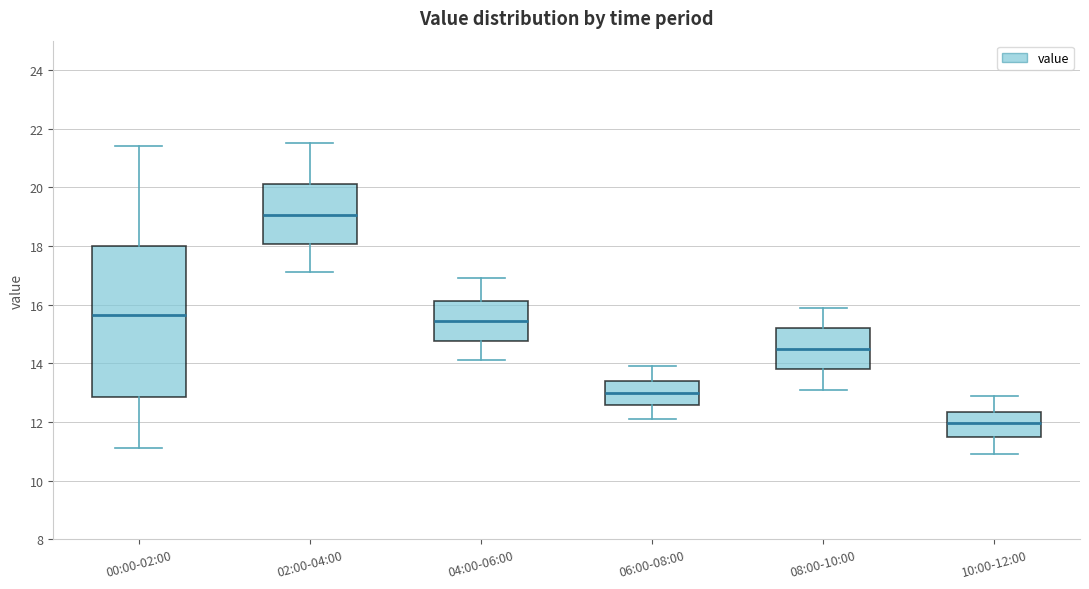

Which box is the tallest, from its lower edge to its upper edge?

00:00-02:00